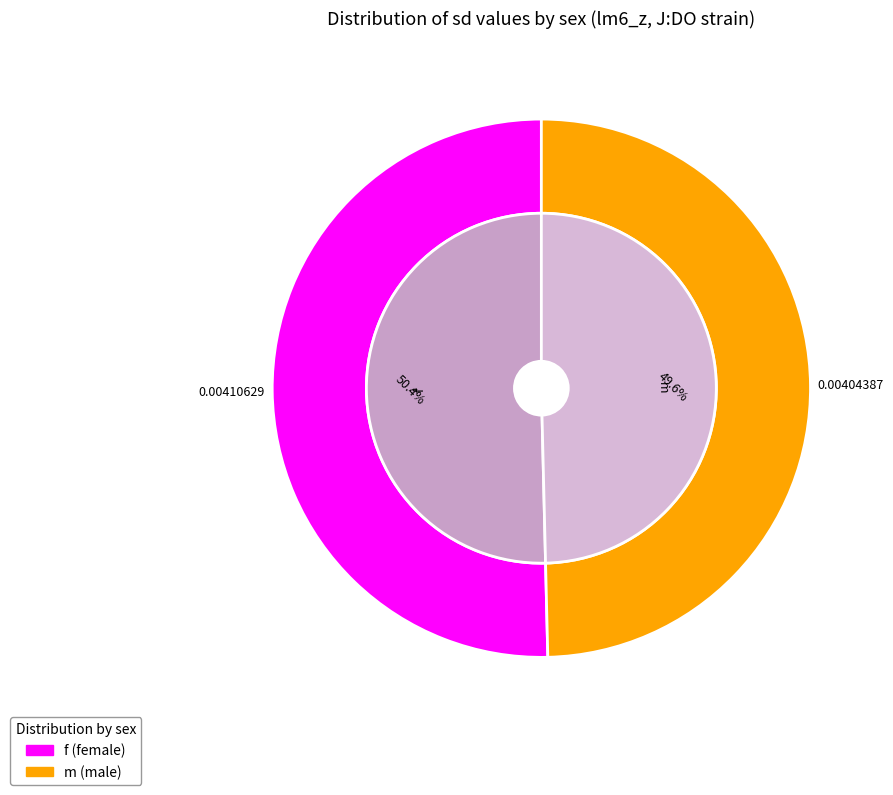

What percentage do m and f together represent?

100.0%